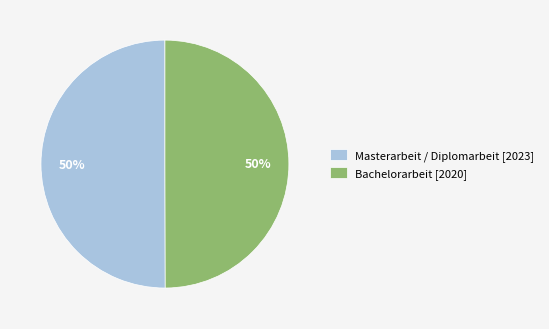

To the nearest percent, what is the average slice percentage?

50%